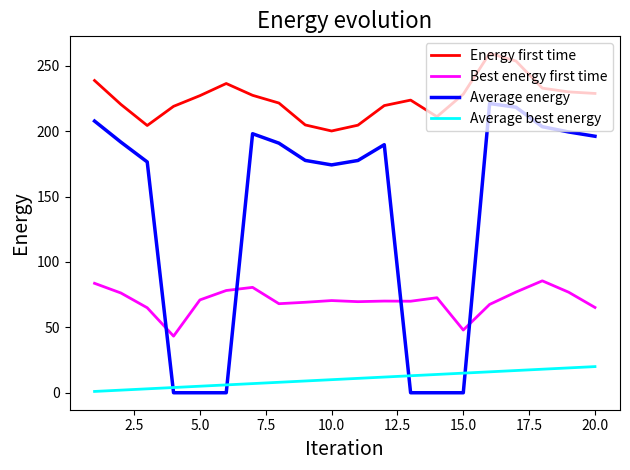

Rank the series by their maximum value, from highest to lowest.

Energy first time, Average energy, Best energy first time, Average best energy